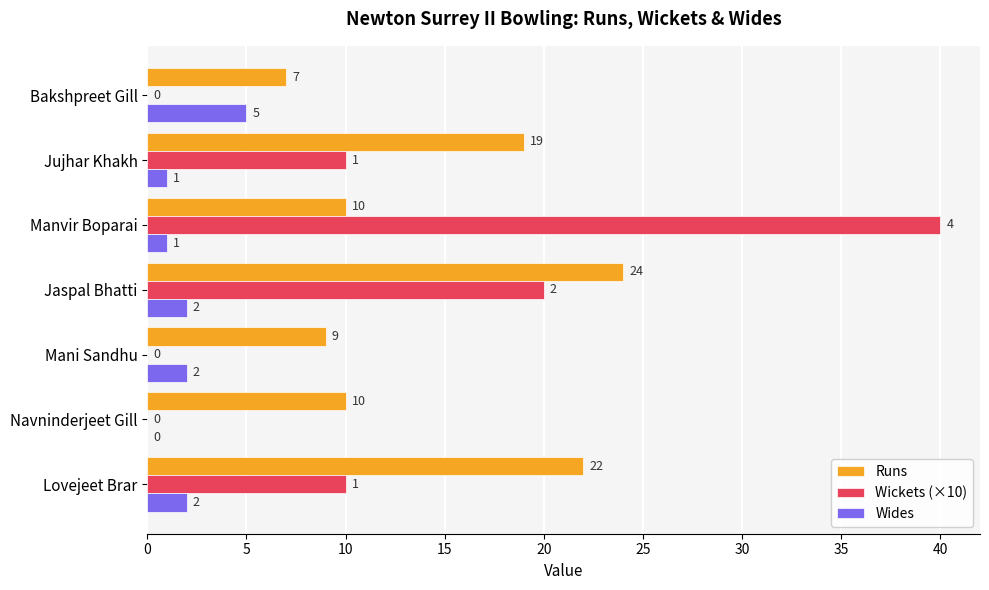

At which category does the chart reach its peak across all series?

Manvir Boparai